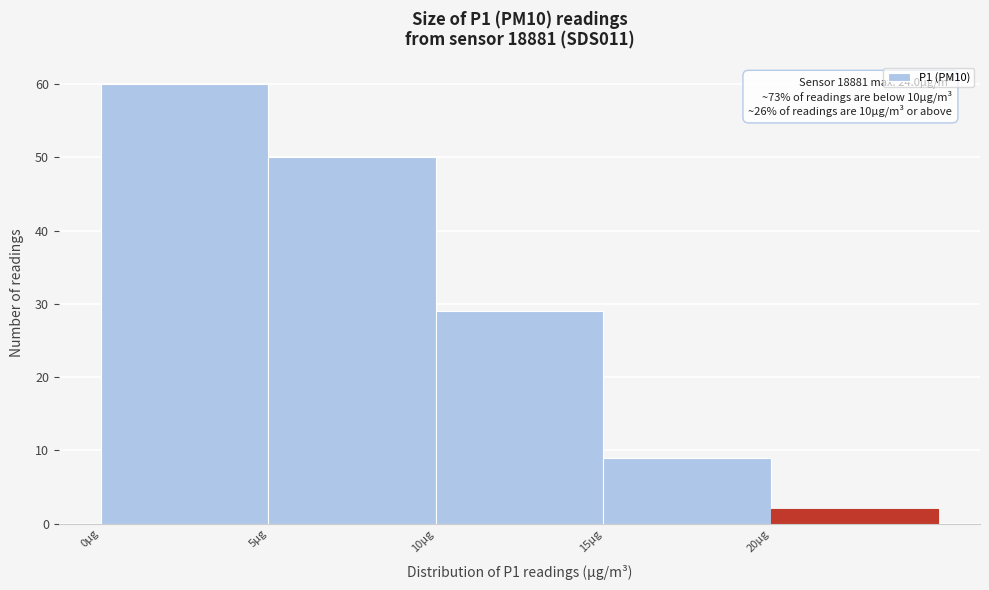

Which range on the x-axis has the tallest bar?

0 to 5